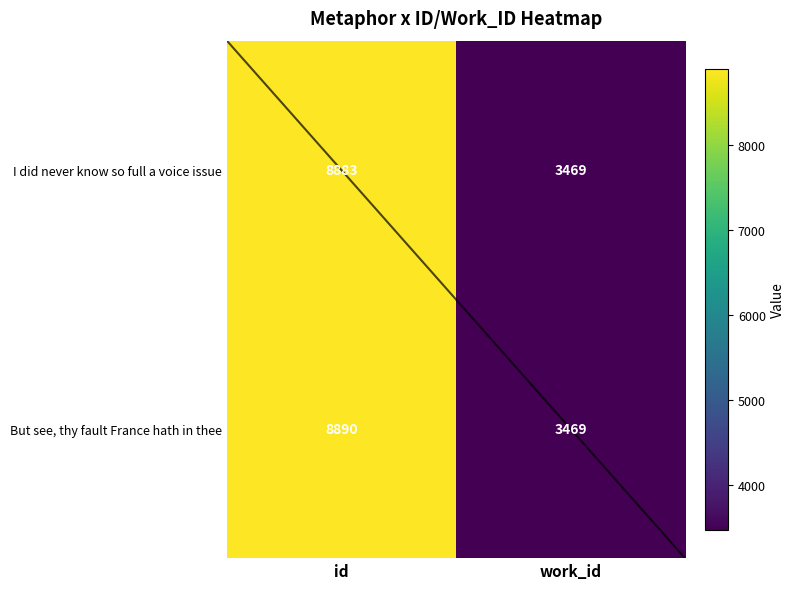

True or false: But see, thy fault France hath in thee has a value of 3469 at work_id.

True